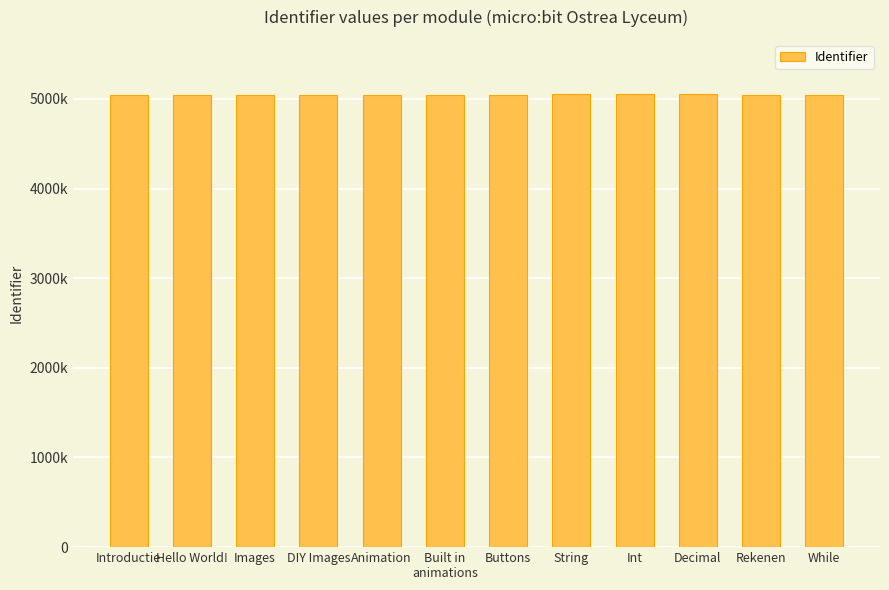

Are the bars grouped side by side (vs. stacked)?

No